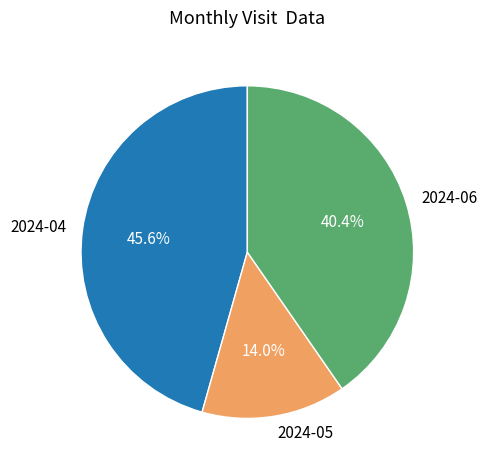

Between 2024-06 and 2024-04, which is larger?

2024-04